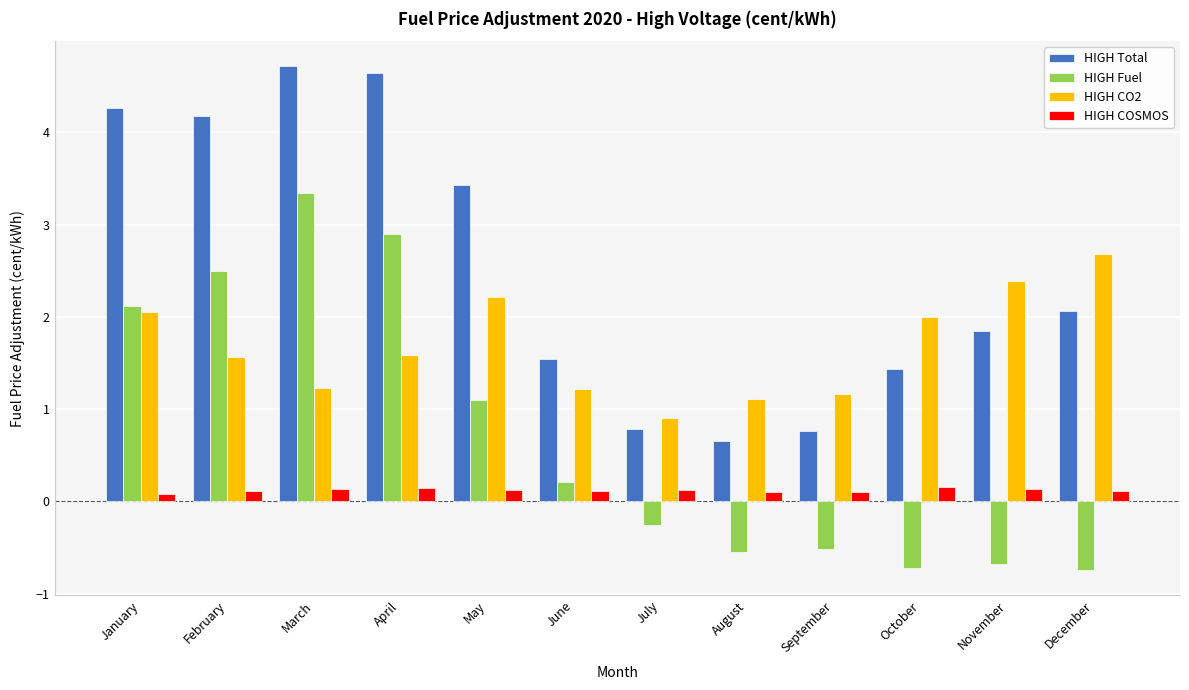

The HIGH Total series shows 4.3 at January. True or false?

True